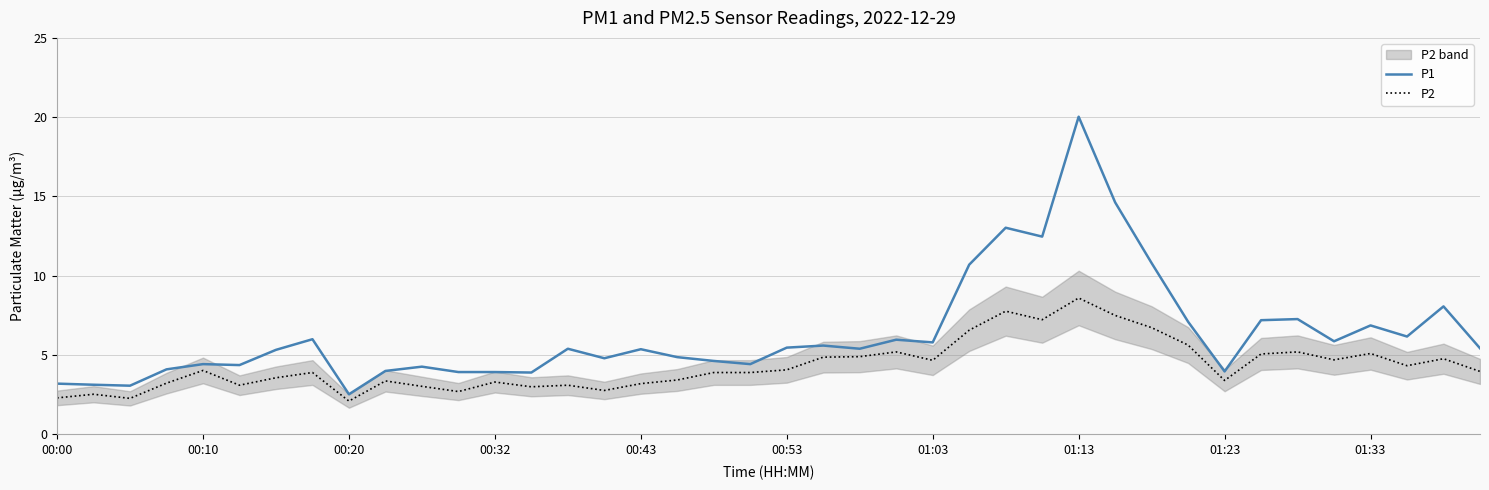

How many values in the P2 series are below 3?

6